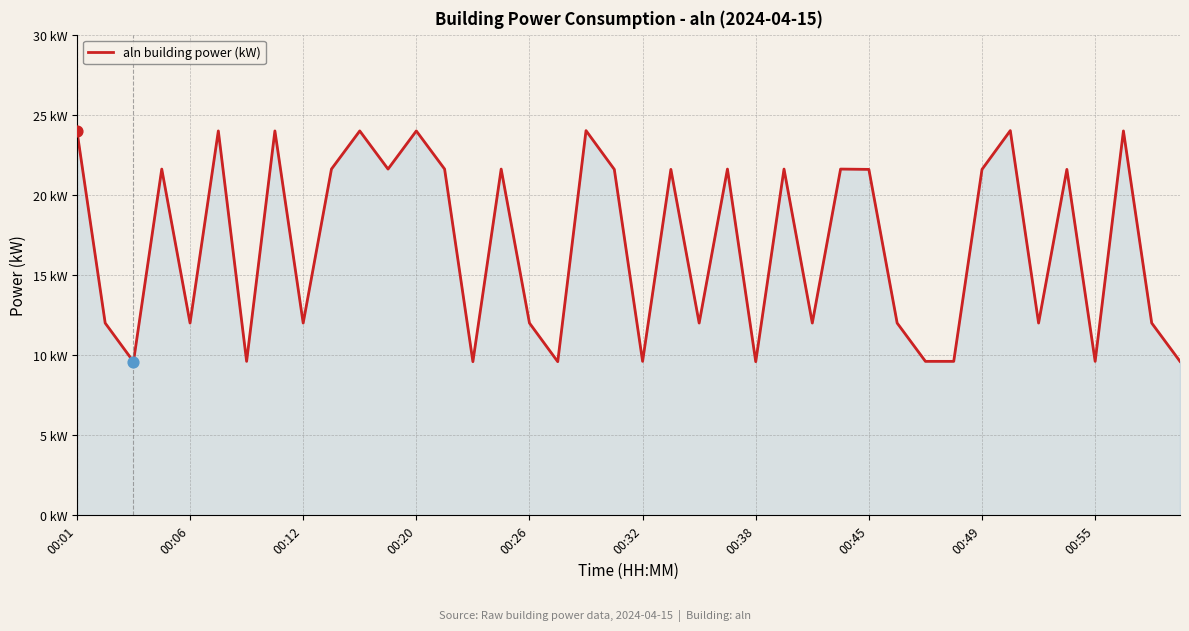

Does the chart have visible grid lines?

Yes